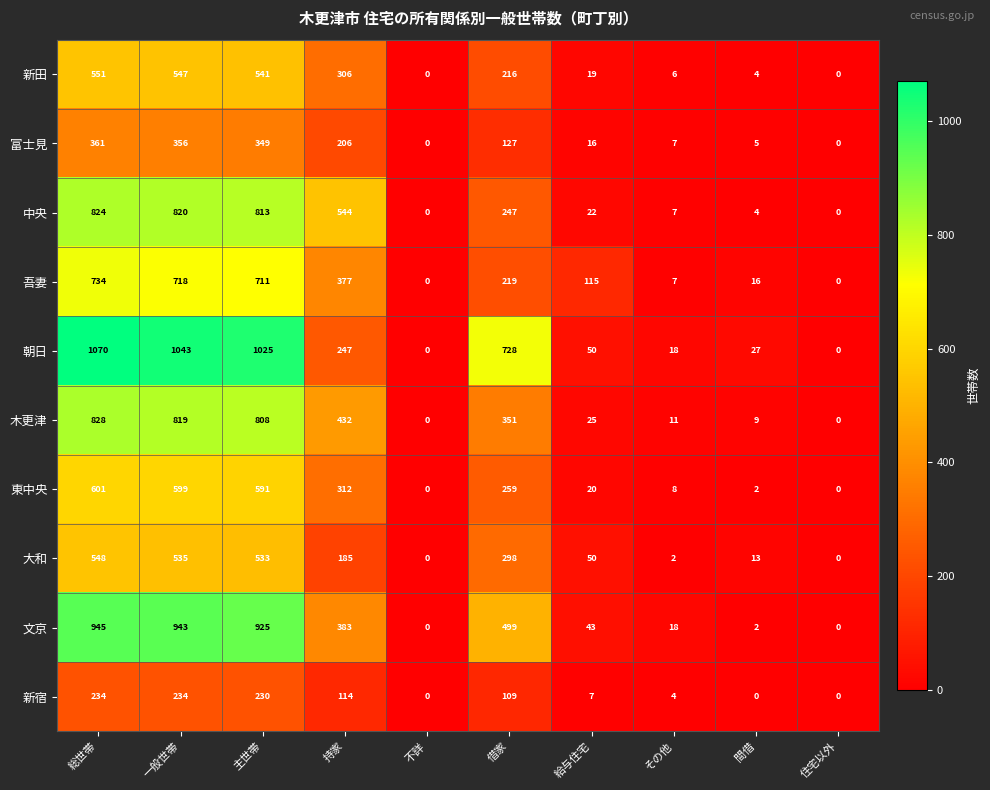

At 借家, list the series in order from smallest to largest.

新宿, 富士見, 新田, 吾妻, 中央, 東中央, 大和, 木更津, 文京, 朝日